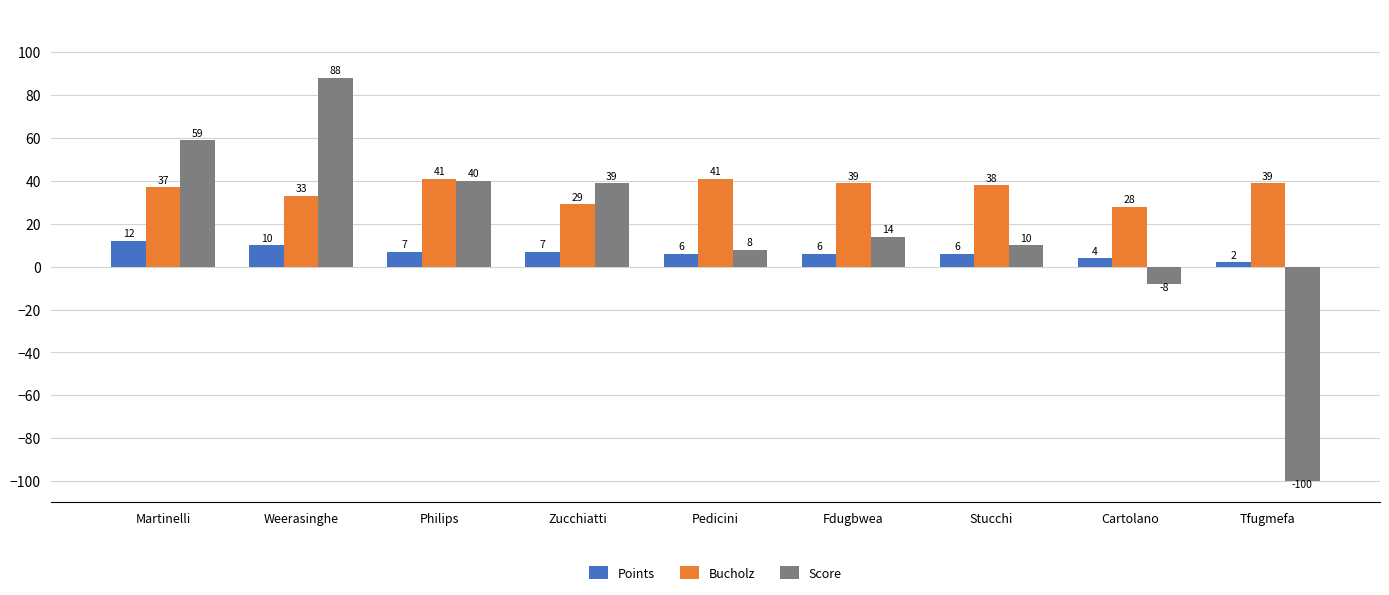

Reading right to left, extract all data points from this chart.

Points: Tfugmefa=2	Cartolano=4	Stucchi=6	Fdugbwea=6	Pedicini=6	Zucchiatti=7	Philips=7	Weerasinghe=10	Martinelli=12
Bucholz: Tfugmefa=39	Cartolano=28	Stucchi=38	Fdugbwea=39	Pedicini=41	Zucchiatti=29	Philips=41	Weerasinghe=33	Martinelli=37
Score: Tfugmefa=-100	Cartolano=-8	Stucchi=10	Fdugbwea=14	Pedicini=8	Zucchiatti=39	Philips=40	Weerasinghe=88	Martinelli=59